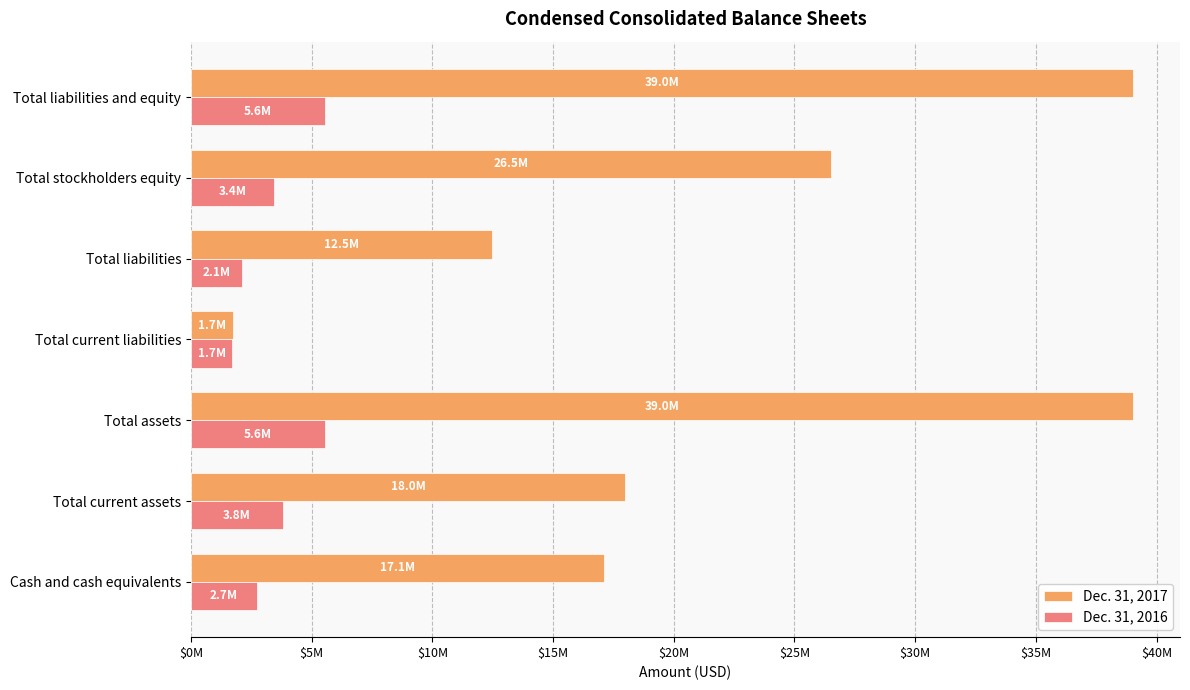

Reading left to right, what are all the values shown in this chart?

Dec. 31, 2017: 17099507	17993807	39021665	1732769	12486757	26534908	39021665
Dec. 31, 2016: 2725996	3801294	5564852	1707378	2129655	3435197	5564852